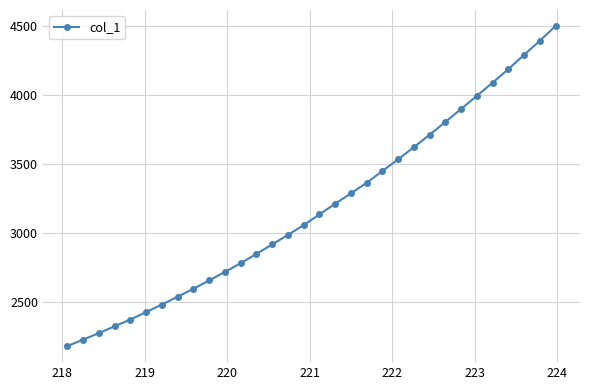

Does the chart display data point markers on the line(s)?

Yes